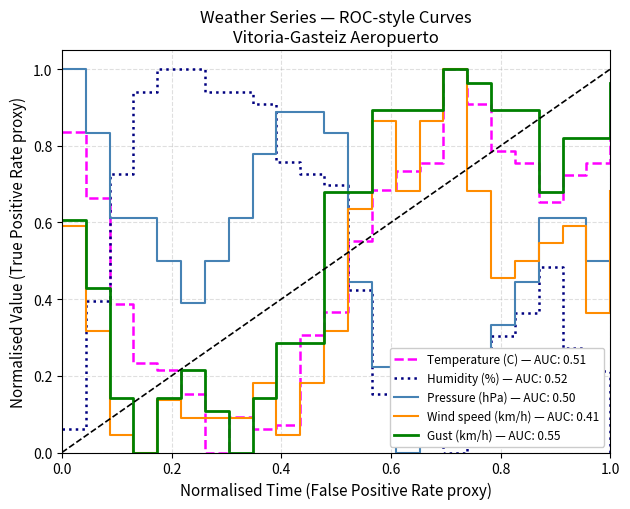

True or false: Gust (km/h) — AUC: 0.55 and Humidity (%) — AUC: 0.52 cross at least once.

True